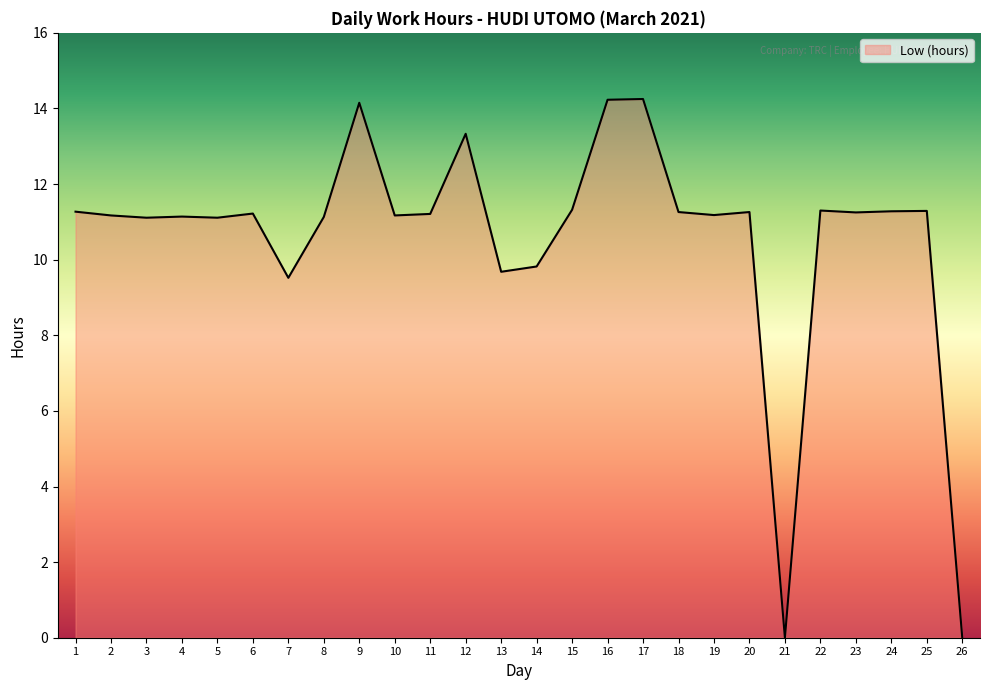

What is the ratio of the value at 2 to the value at 25?

1.0